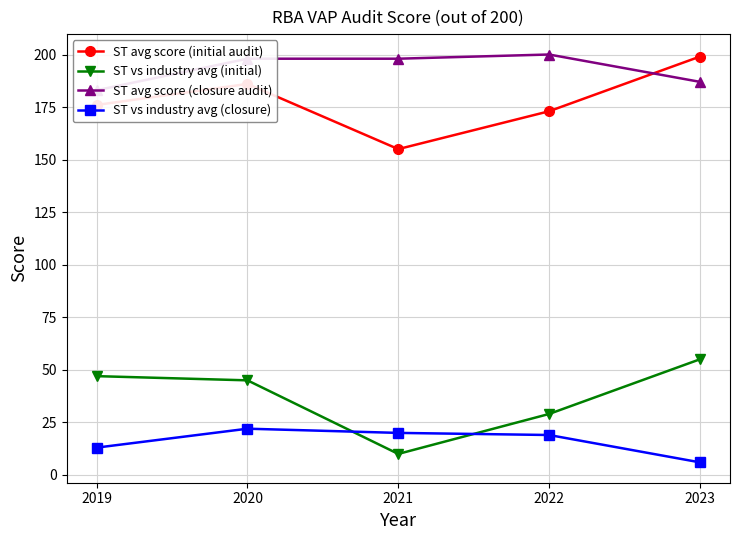

What is the spread (max minus min) of values at 2022?

181